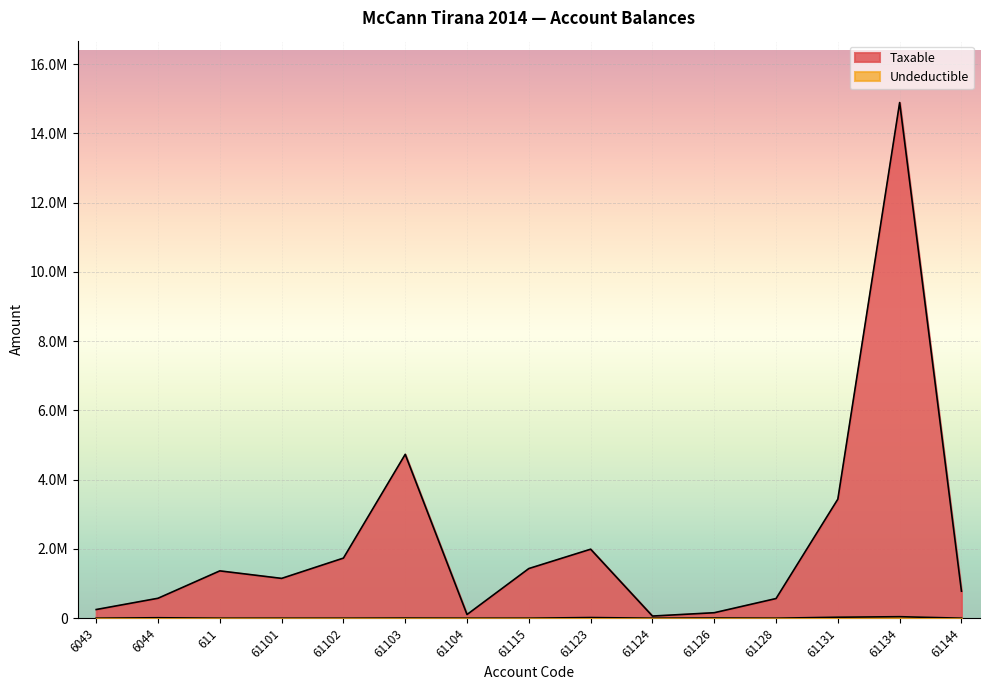

Which series changed the most between 611 and 61128?

Taxable